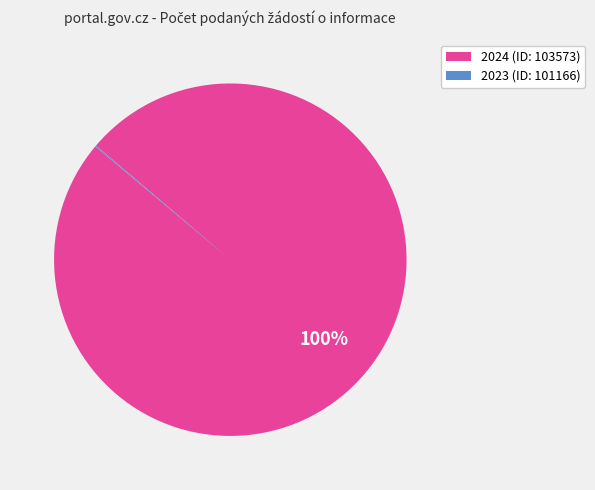

To the nearest percent, what is the difference between the largest and smallest slice percentages?

100%